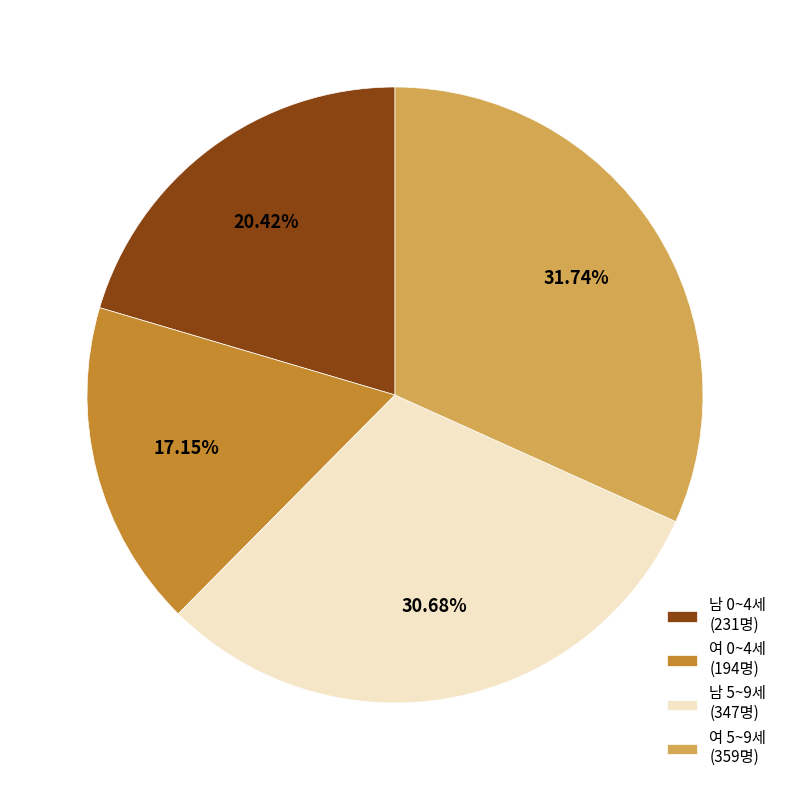

Do 여 5~9세 (359명) and 남 5~9세 (347명) together represent more than half of the pie?

Yes